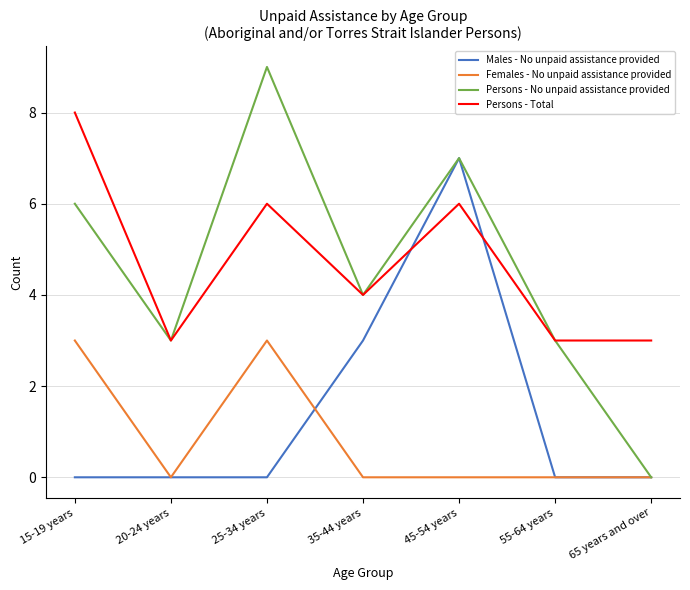

True or false: Persons - Total has a value of 10 at 45-54 years.

False